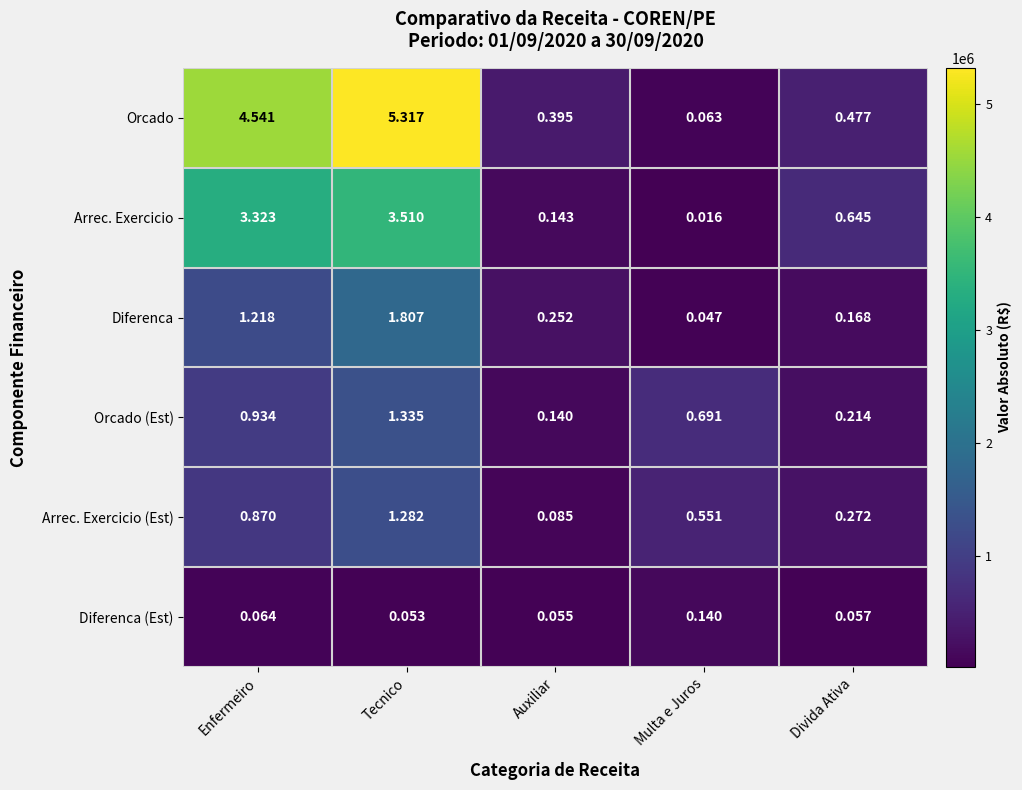

Which series has the largest range (max minus min)?

Orcado